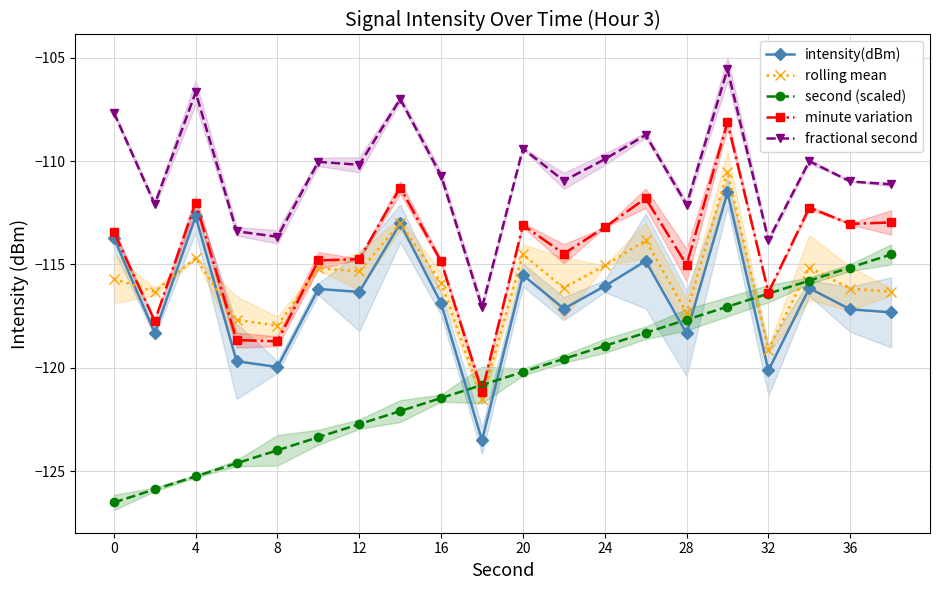

What is the maximum value for rolling mean?

-110.5